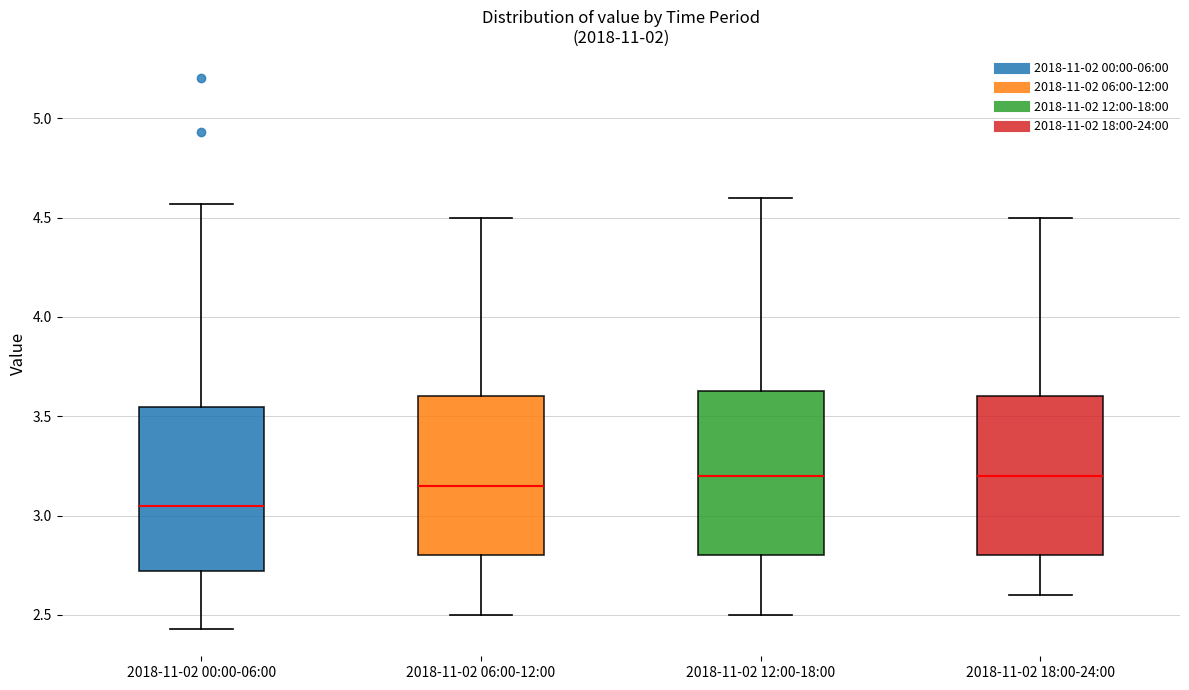

Where is the lower edge of the box for 2018-11-02 06:00-12:00 on the y-axis? The values are not printed on the chart, so give them approximately, as read against the axis.

2.80